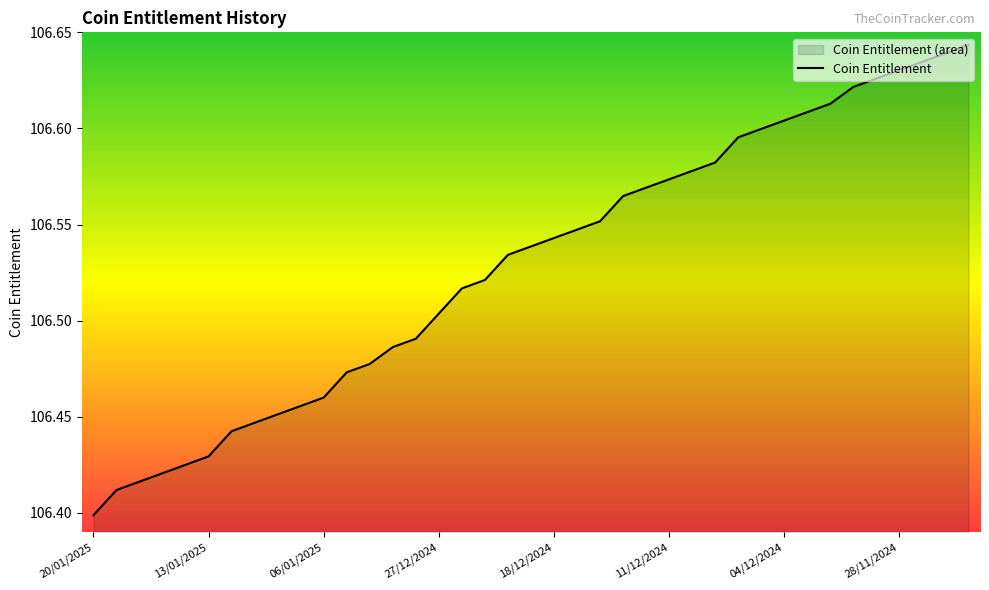

At which category does the chart reach its minimum across all series?

20/01/2025